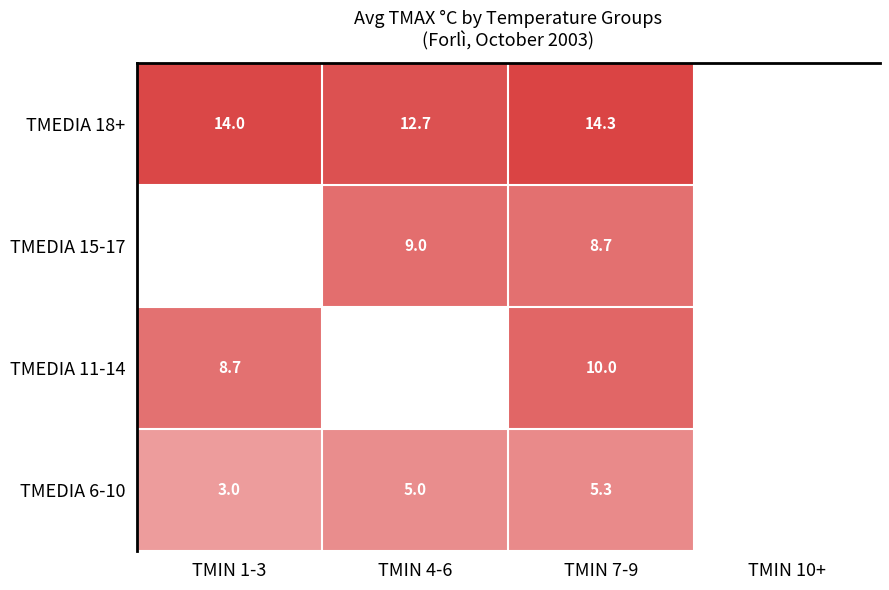

Between TMIN 1-3 and TMIN 7-9, which is larger?

TMIN 7-9